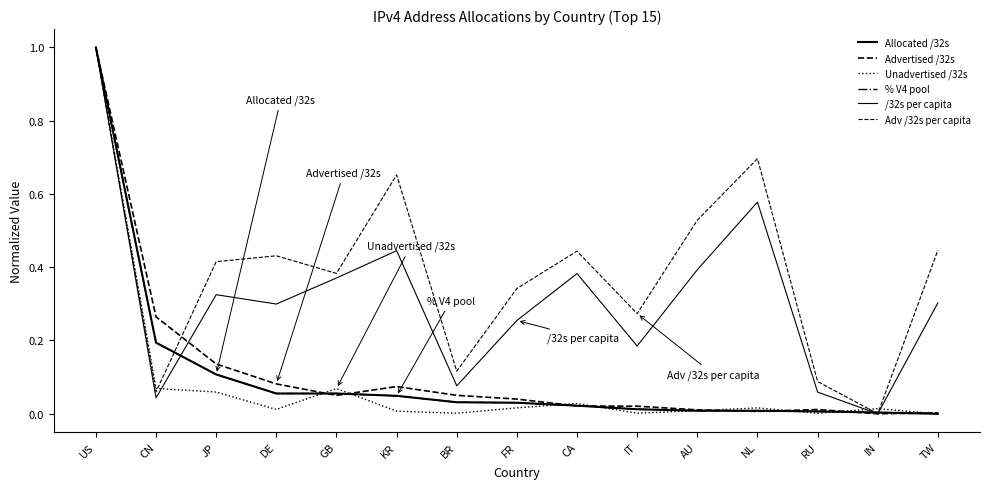

Is this an area chart (filled region under the line)?

No